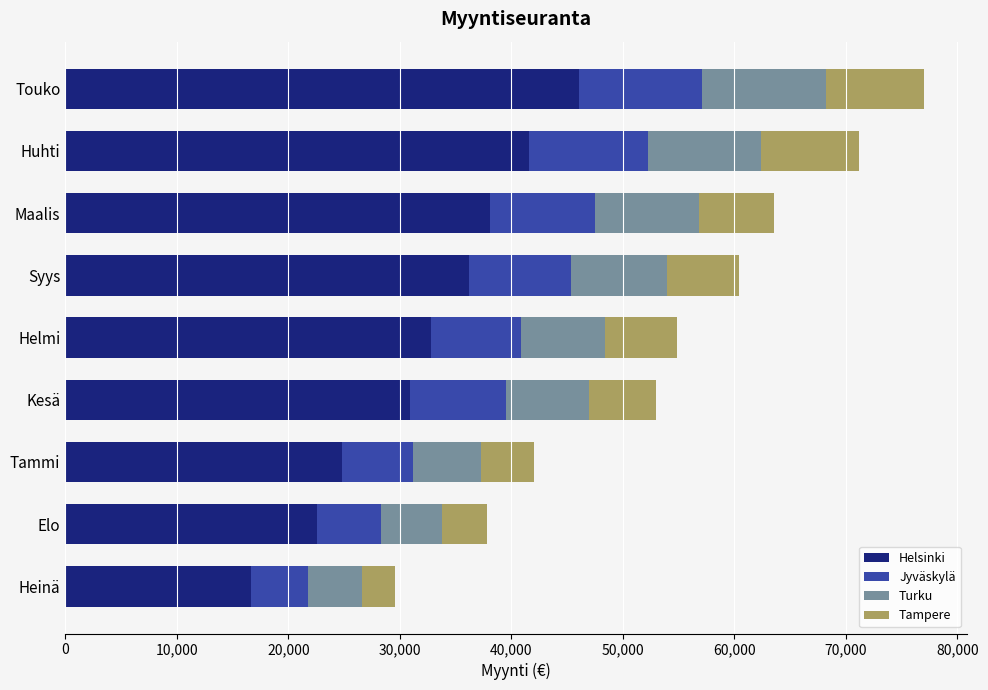

At which label does Helsinki reach its minimum?

Heinä